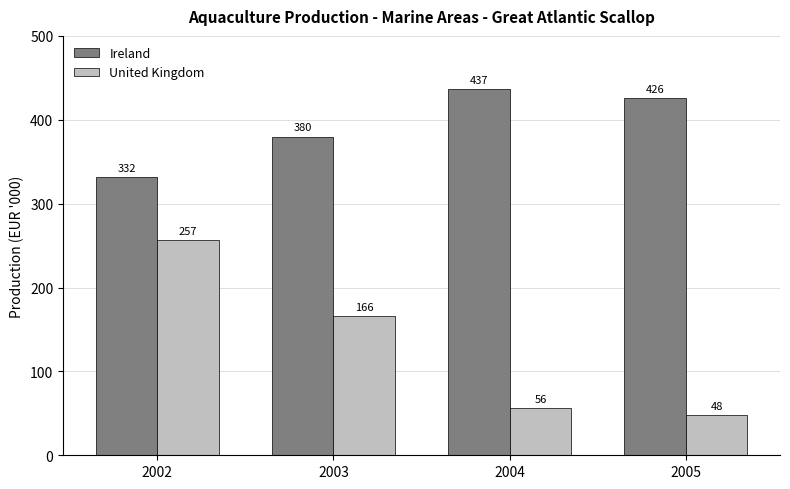

How many series are shown in this chart?

2